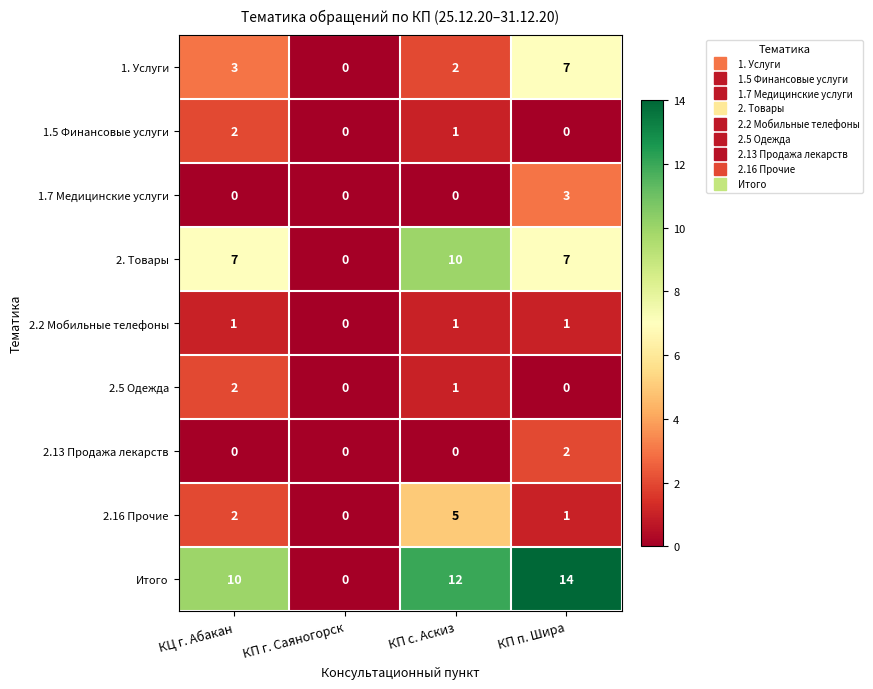

True or false: 2.16 Прочие has a value of 3 at КЦ г. Абакан.

False